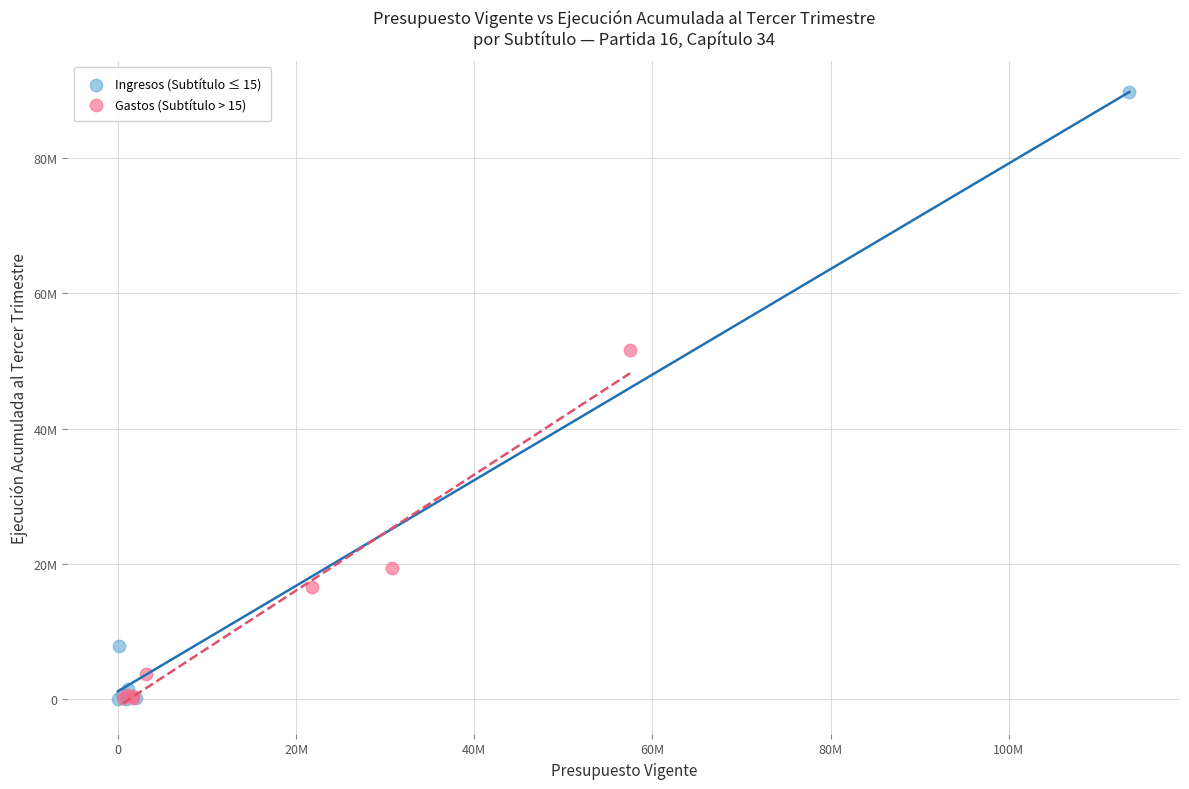

What are all the series names shown in the legend?

Ingresos (Subtítulo ≤ 15), Gastos (Subtítulo > 15)